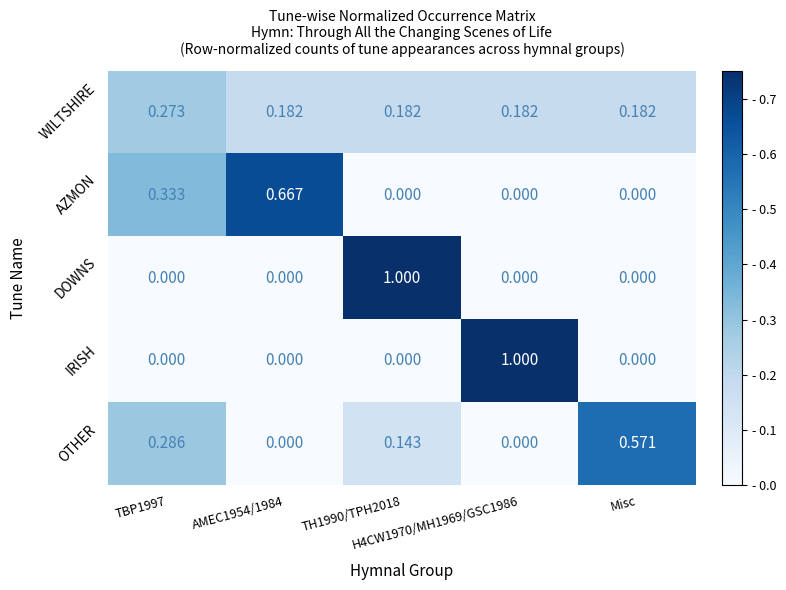

Which series has the largest total across all categories?

WILTSHIRE